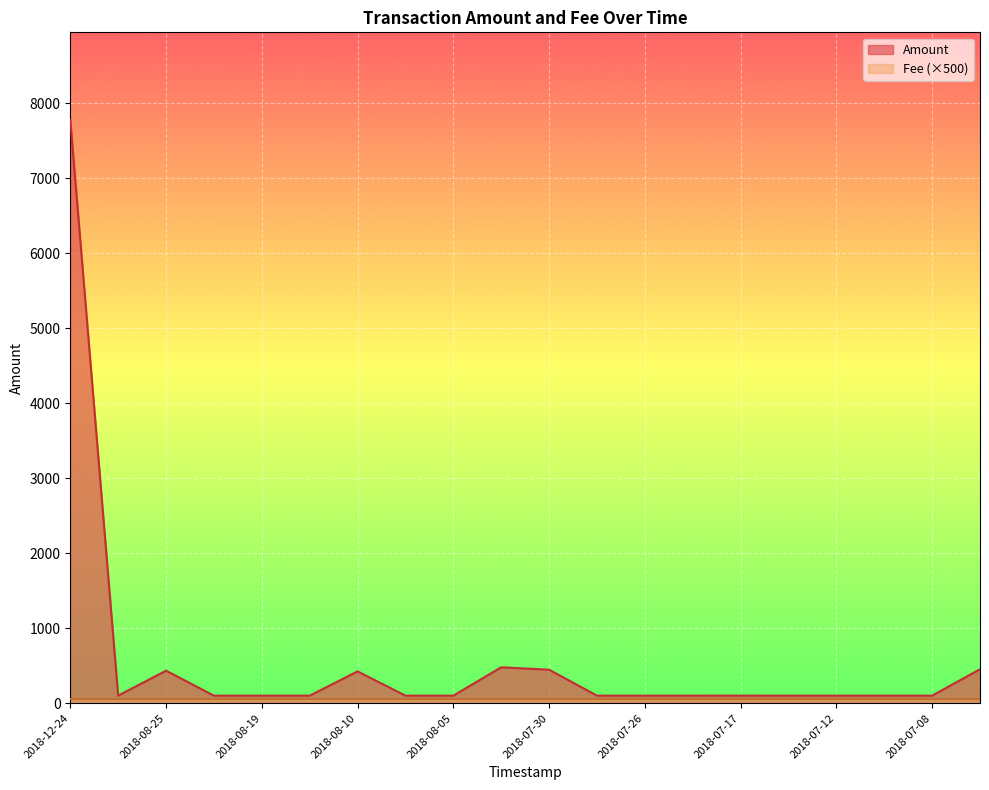

True or false: the data shows 173.8 at 2018-07-21.

False